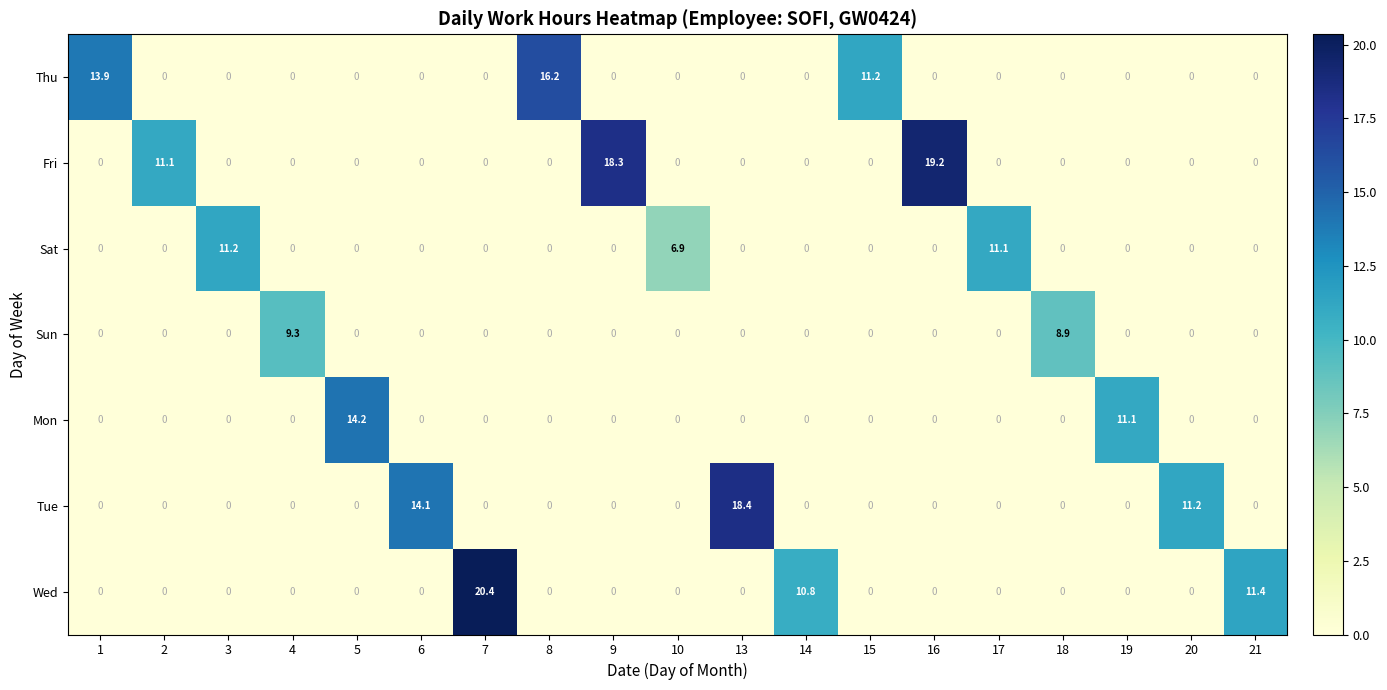

Is it true that Mon equals 0.0 at 9?

True